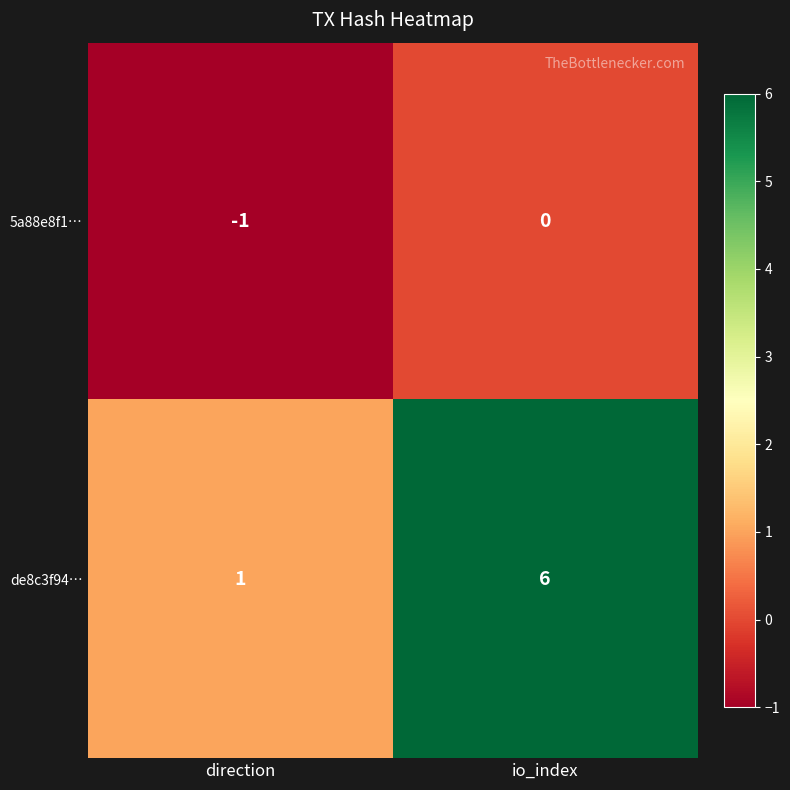

How many data points does each series have?

2